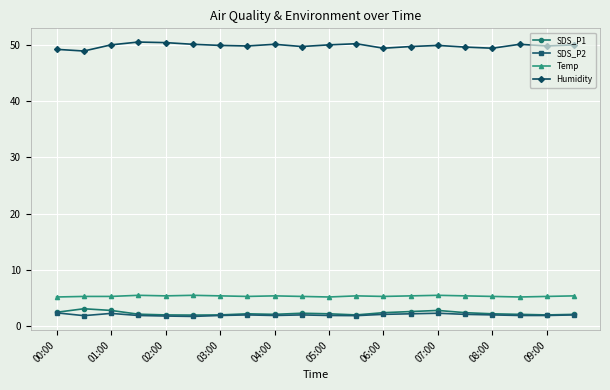

True or false: Temp has more than 0 interior local peaks.

True